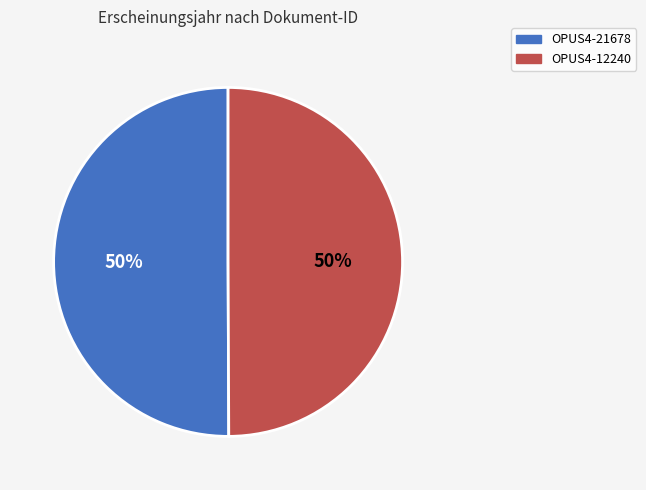

Is it true that OPUS4-21678 is 50% of the pie?

True